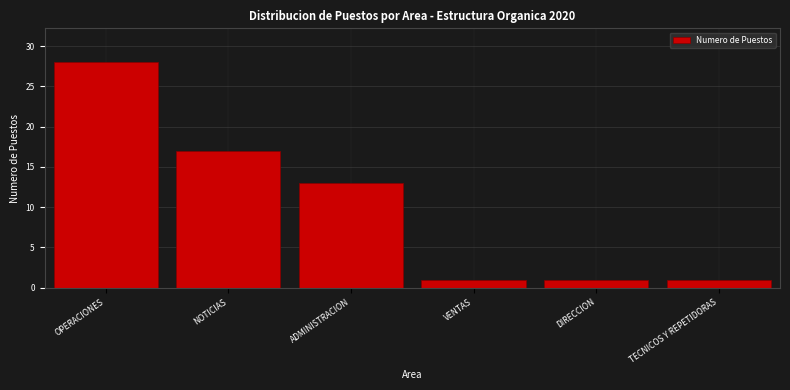

Reading left to right, transcribe all the data shown in this chart.

28	17	13	1	1	1